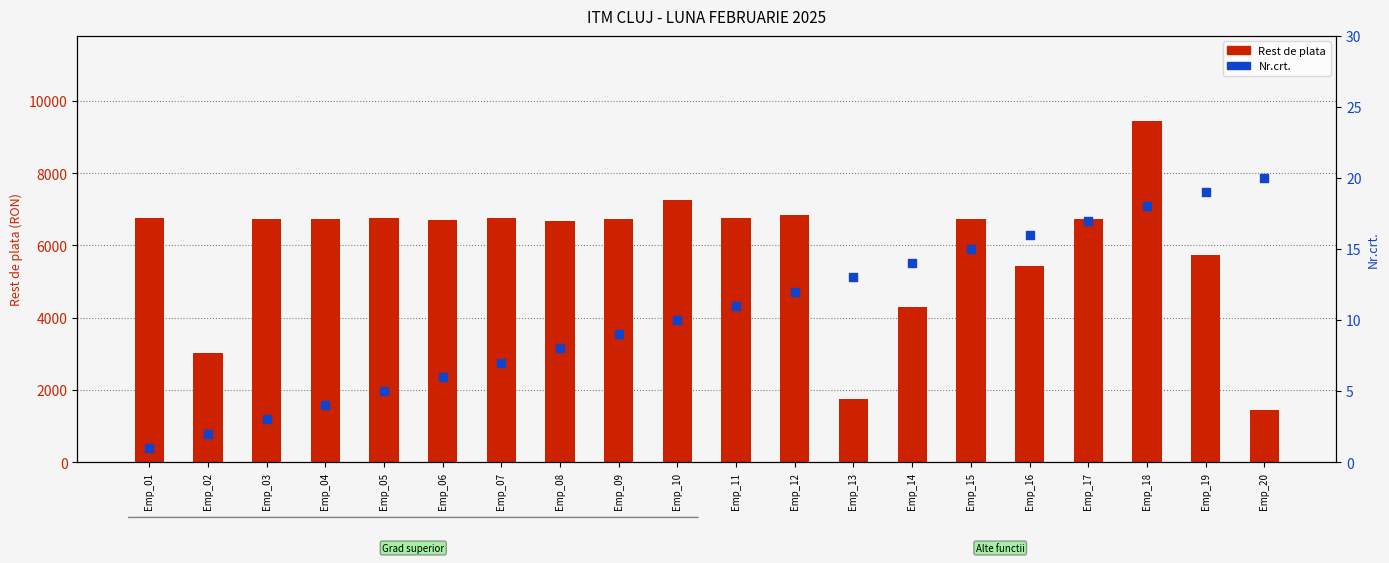

What are all the series names shown in the legend?

Rest de plata, Nr.crt.